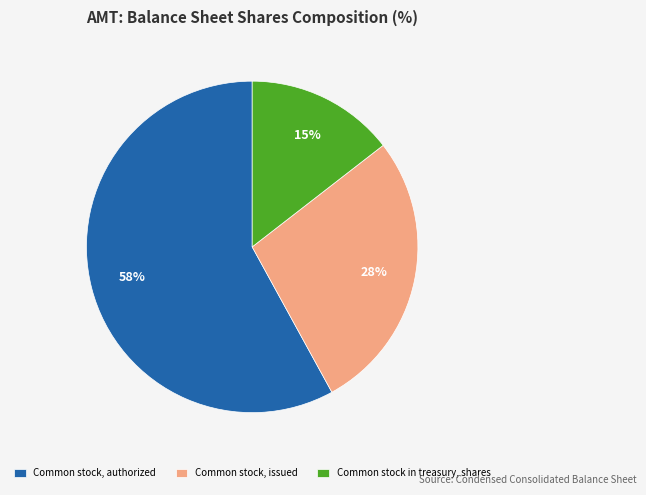

Do Common stock, issued and Common stock, authorized together represent more than half of the pie?

Yes